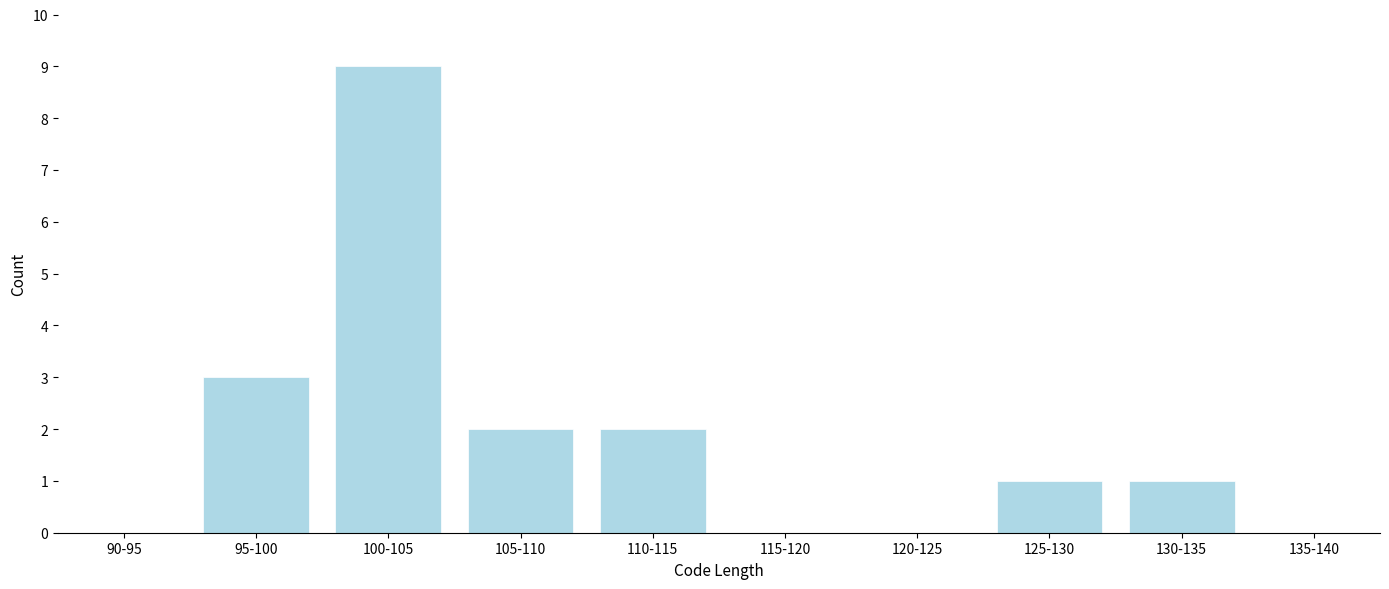

Reading left to right, what are all the values shown in this chart?

90-95=0	95-100=3	100-105=9	105-110=2	110-115=2	115-120=0	120-125=0	125-130=1	130-135=1	135-140=0